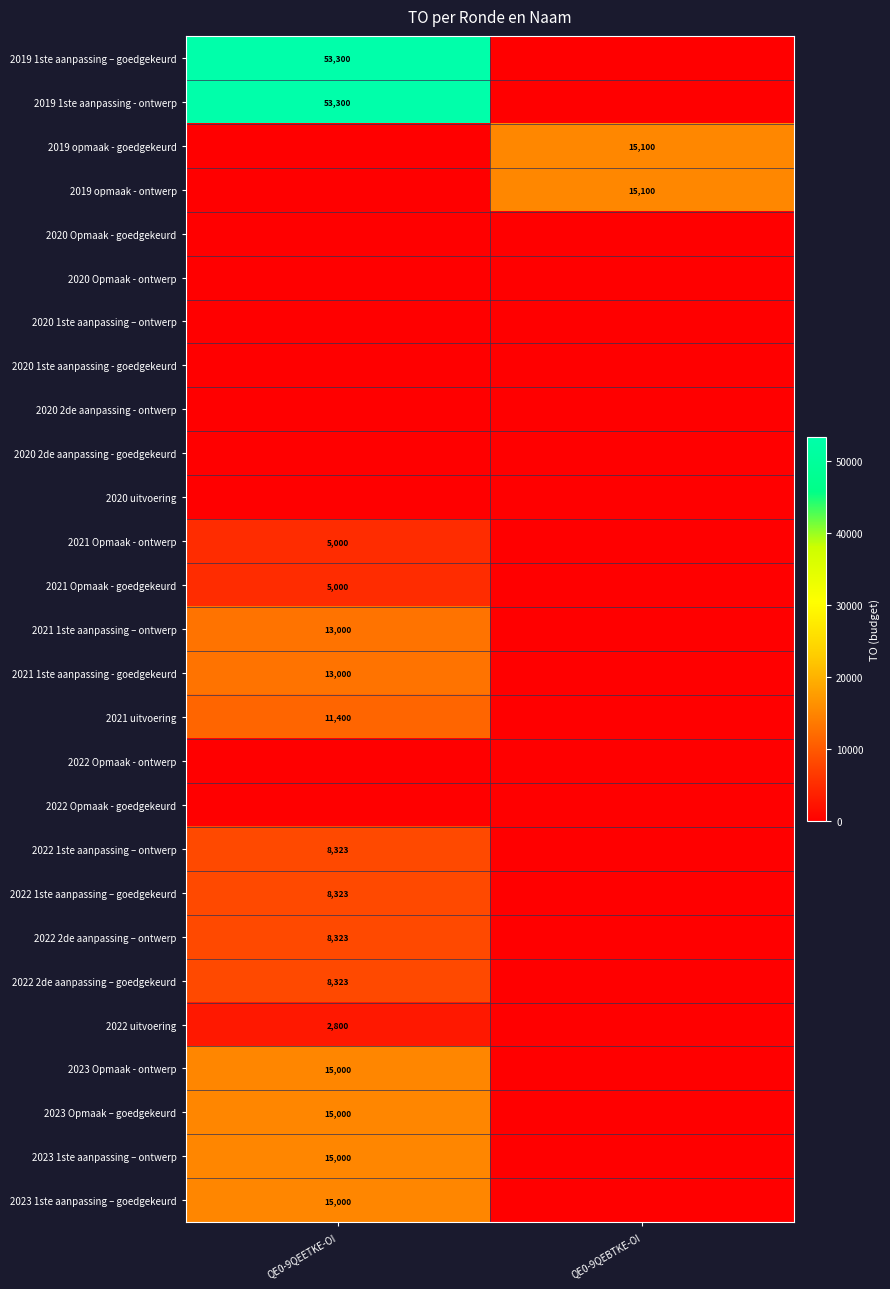

Is the value of 2019 opmaak - ontwerp at QE0-9QEBTKE-OI greater than the value of 2019 1ste aanpassing - ontwerp at QE0-9QEETKE-OI?

No